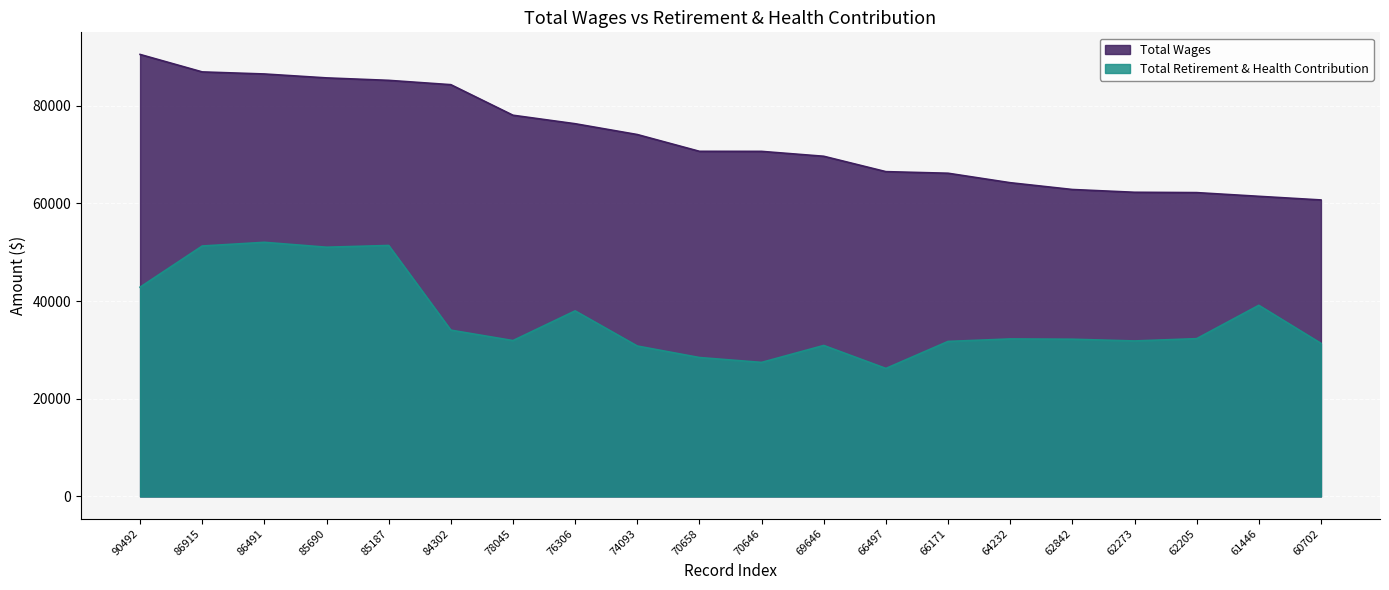

The value of Total Wages at 62205 is 28965. True or false?

False